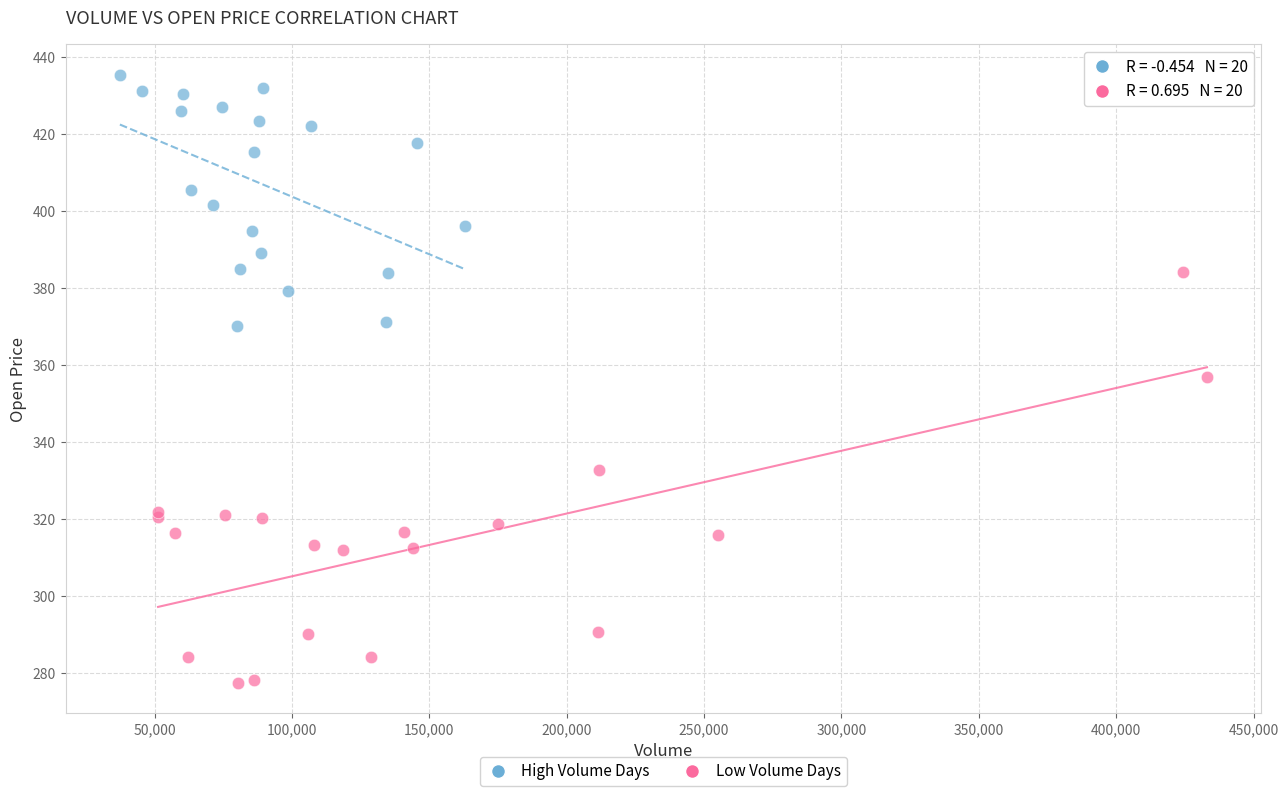

Which series reaches the minimum Y coordinate?

Low Volume Days